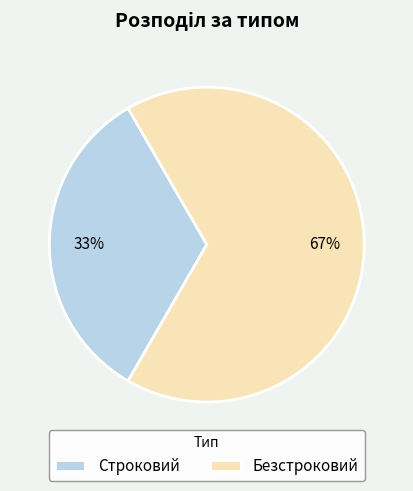

Which category has the smallest portion of the pie?

Строковий